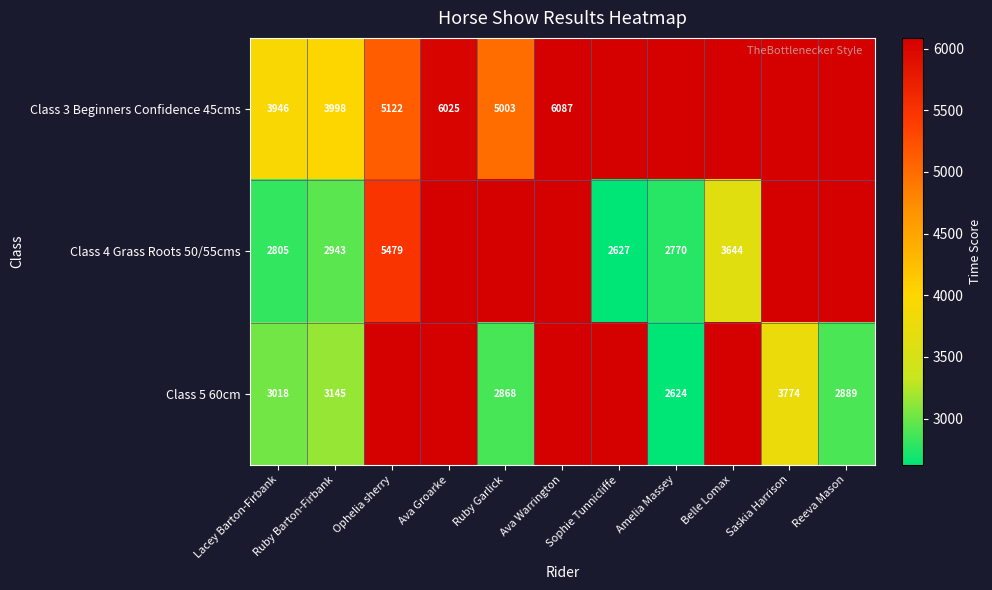

What is the spread (max minus min) of values at Lacey Barton-Firbank?

1141